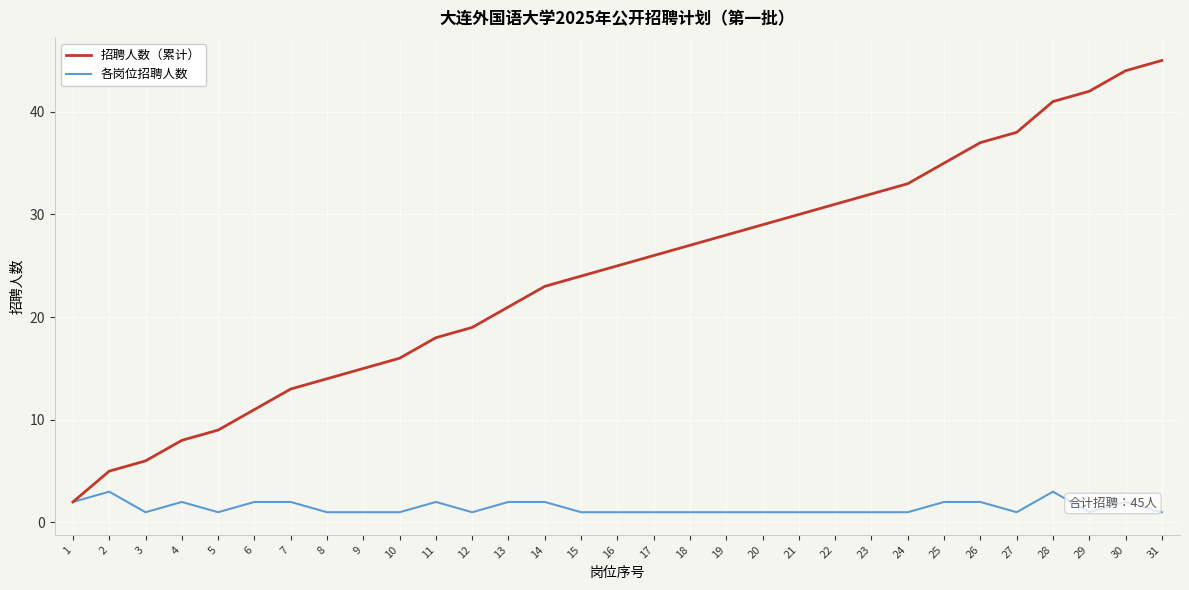

The value of 招聘人数（累计） at 15 is 42. True or false?

False